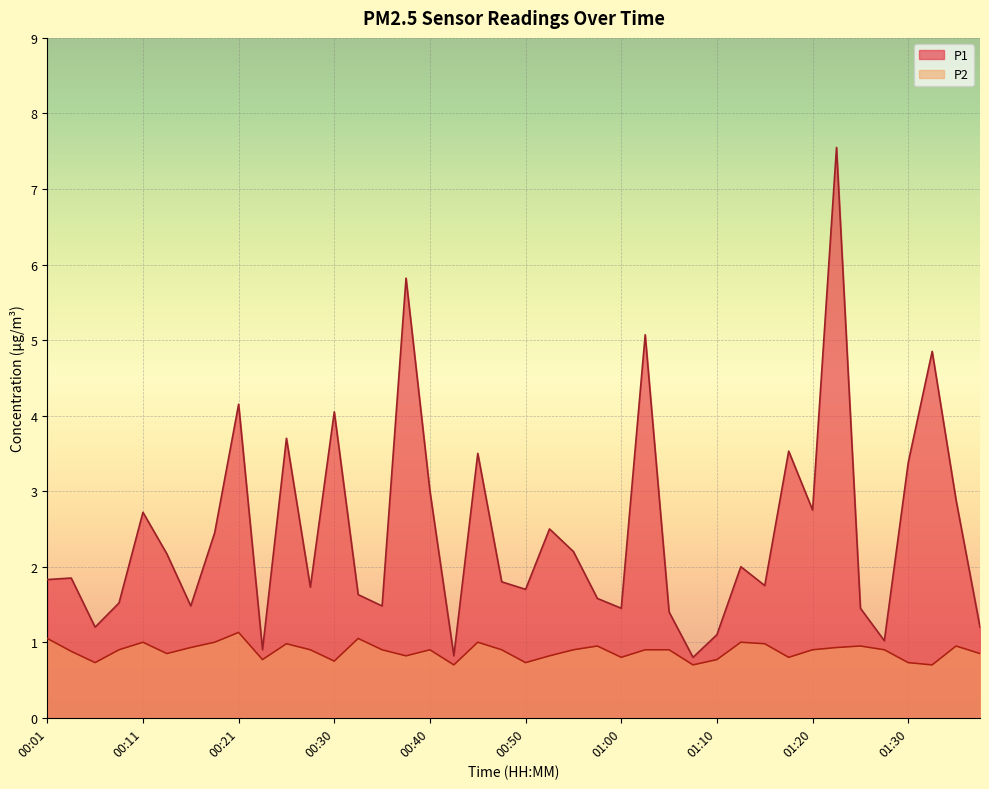

Reading left to right, what are all the values shown in this chart?

P1: 1.8	1.9	1.2	1.5	2.7	2.2	1.5	2.5	4.2	0.9	3.7	1.7	4.0	1.6	1.5	5.8	3.0	0.8	3.5	1.8	1.7	2.5	2.2	1.6	1.4	5.1	1.4	0.8	1.1	2.0	1.8	3.5	2.8	7.5	1.4	1.0	3.4	4.8	2.9	1.2
P2: 1.1	0.9	0.7	0.9	1.0	0.8	0.9	1.0	1.1	0.8	1.0	0.9	0.8	1.1	0.9	0.8	0.9	0.7	1.0	0.9	0.7	0.8	0.9	0.9	0.8	0.9	0.9	0.7	0.8	1.0	1.0	0.8	0.9	0.9	0.9	0.9	0.7	0.7	0.9	0.8